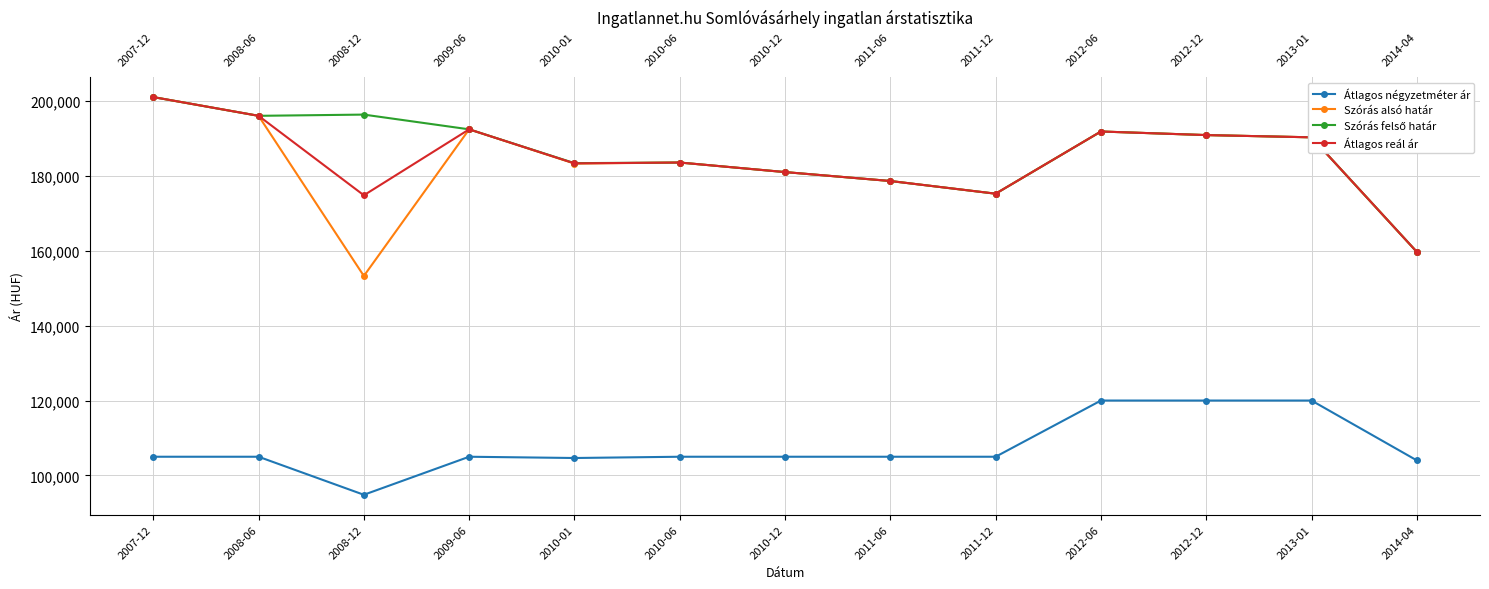

At which category is the sum across all series the highest?

2007-12